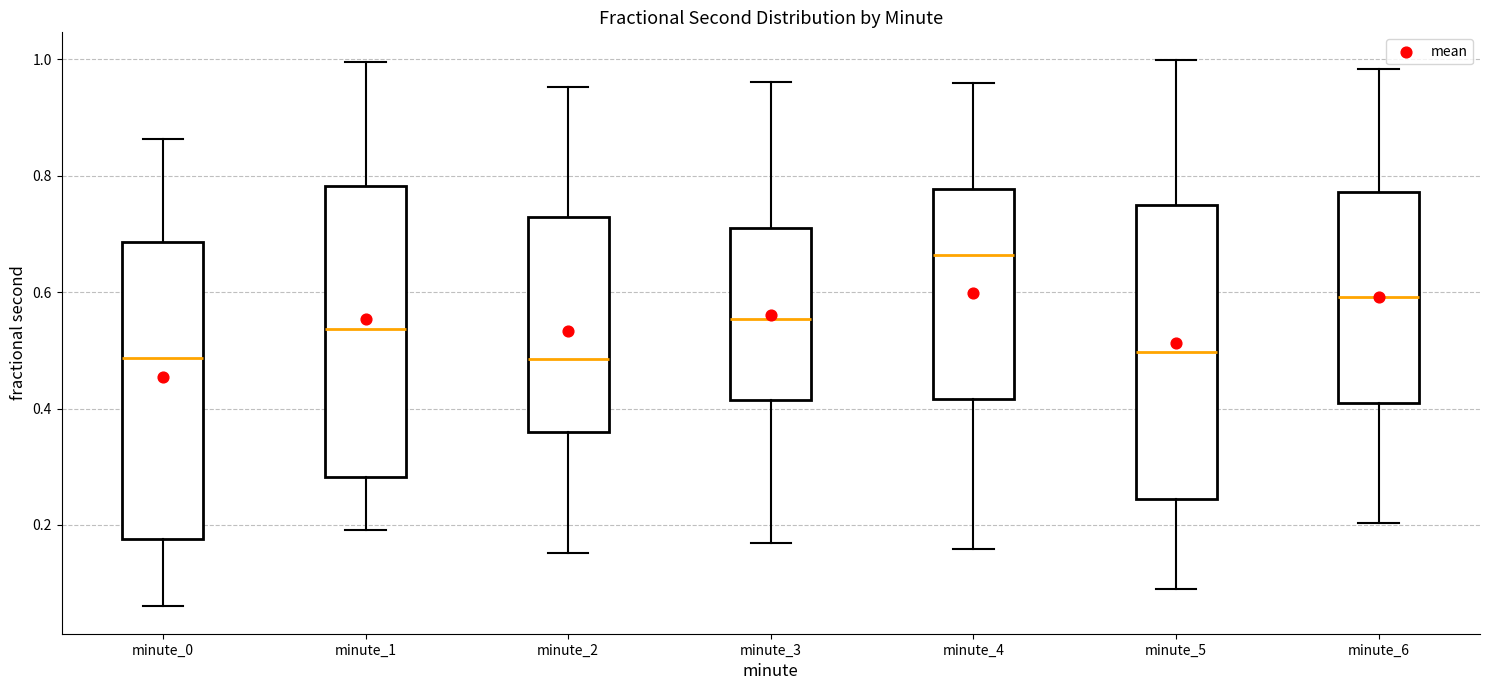

Which box's median line is the highest?

minute_4